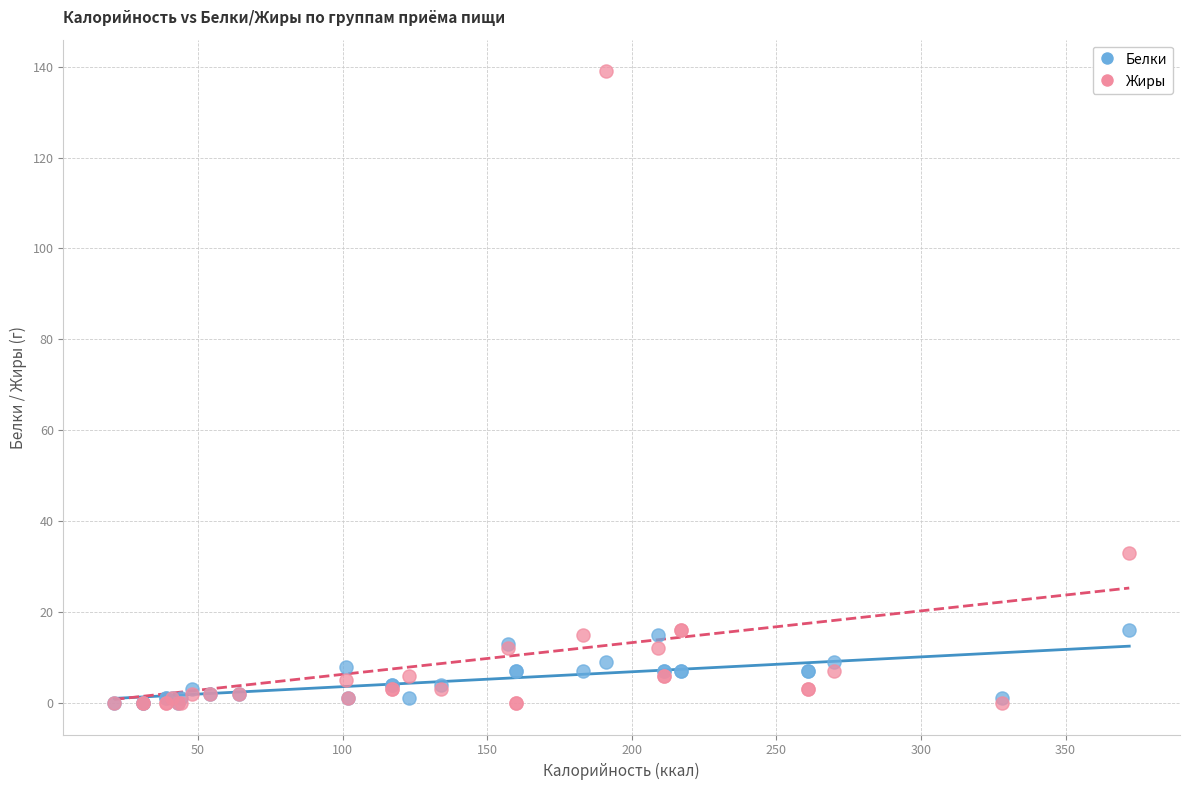

Which series contains the highest Y value?

Жиры